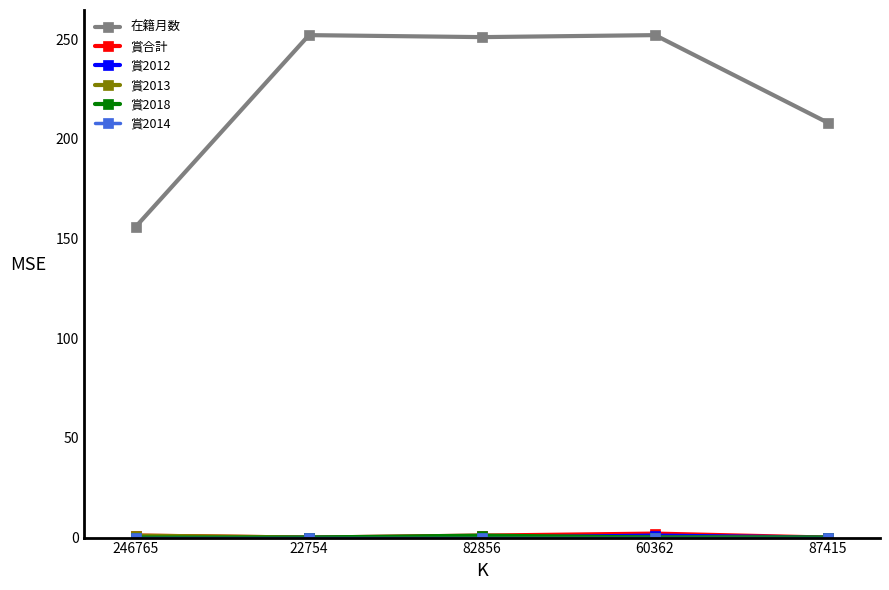

True or false: 在籍月数 has more than 2 interior local peaks.

False